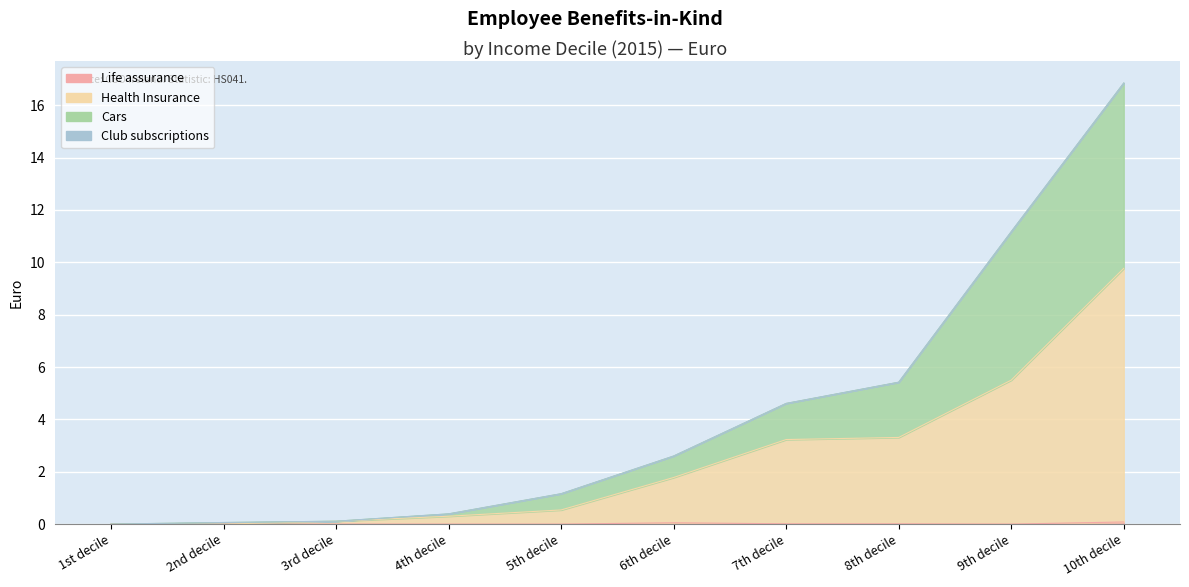

What is the difference between the Health Insurance values at 9th decile and 10th decile?

4.3